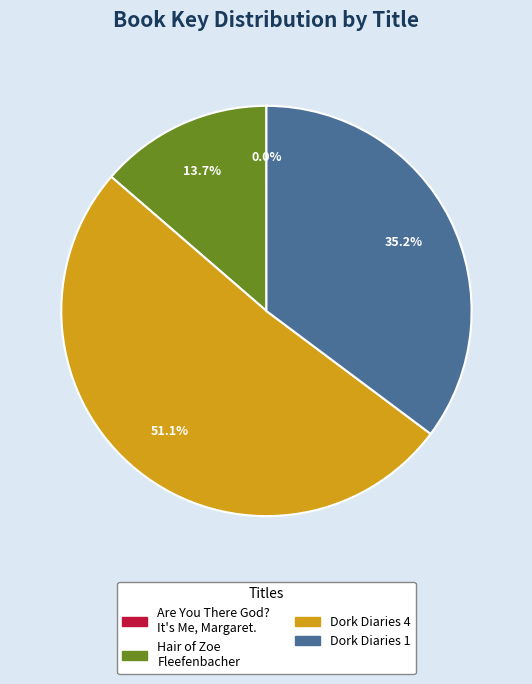

Is there a majority slice in this chart?

Yes